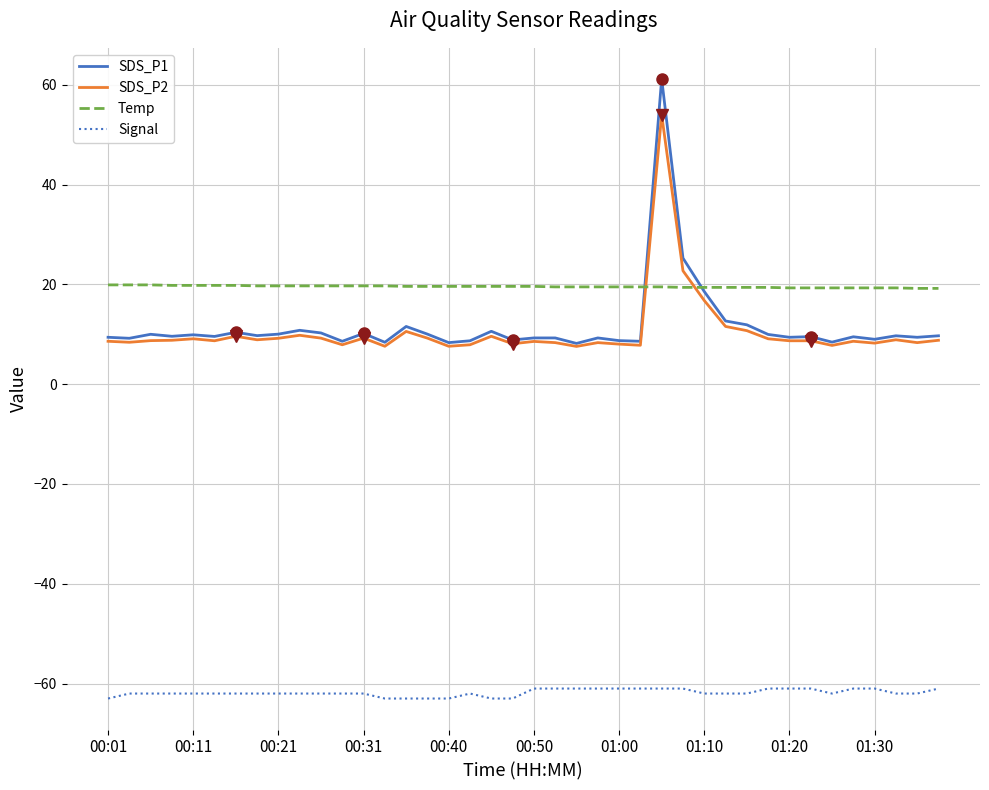

Which series has the largest range (max minus min)?

SDS_P1